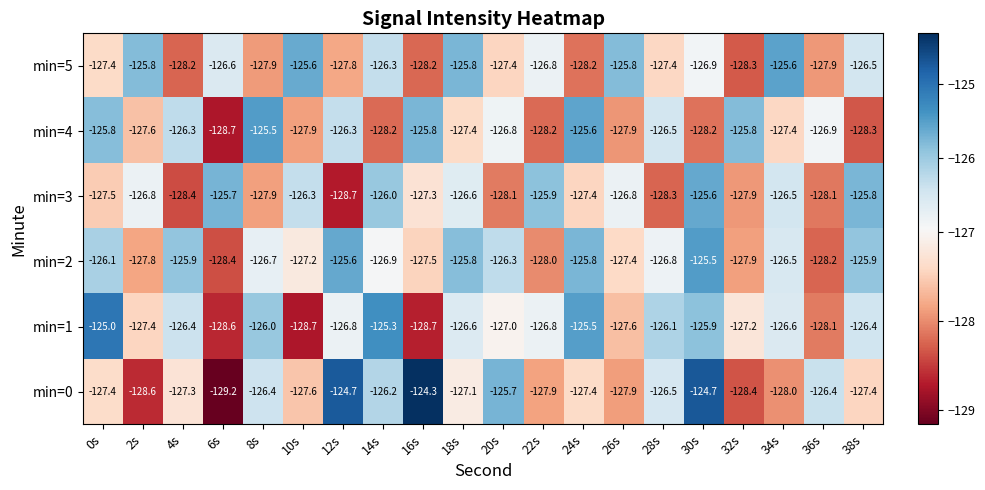

Read the min=1 value at 0s.

-125.0